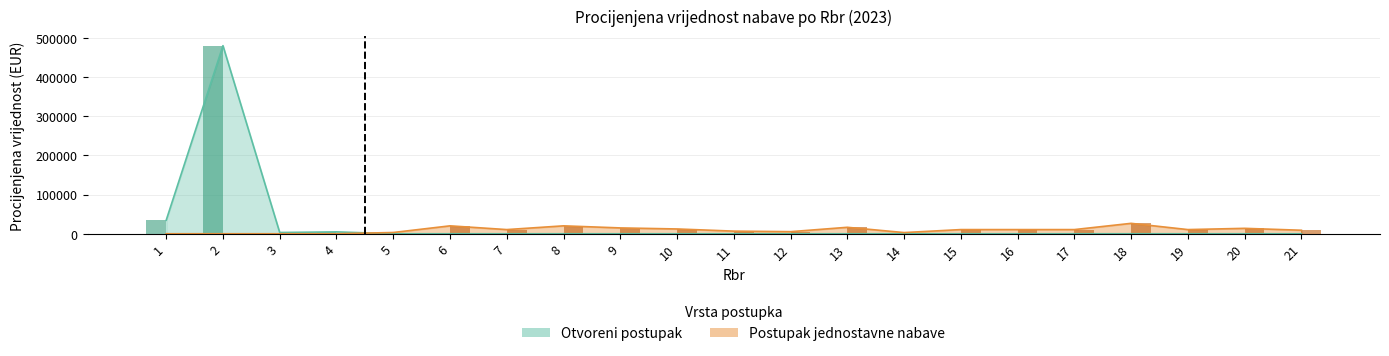

What are all the series names shown in the legend?

Otvoreni postupak, Postupak jednostavne nabave